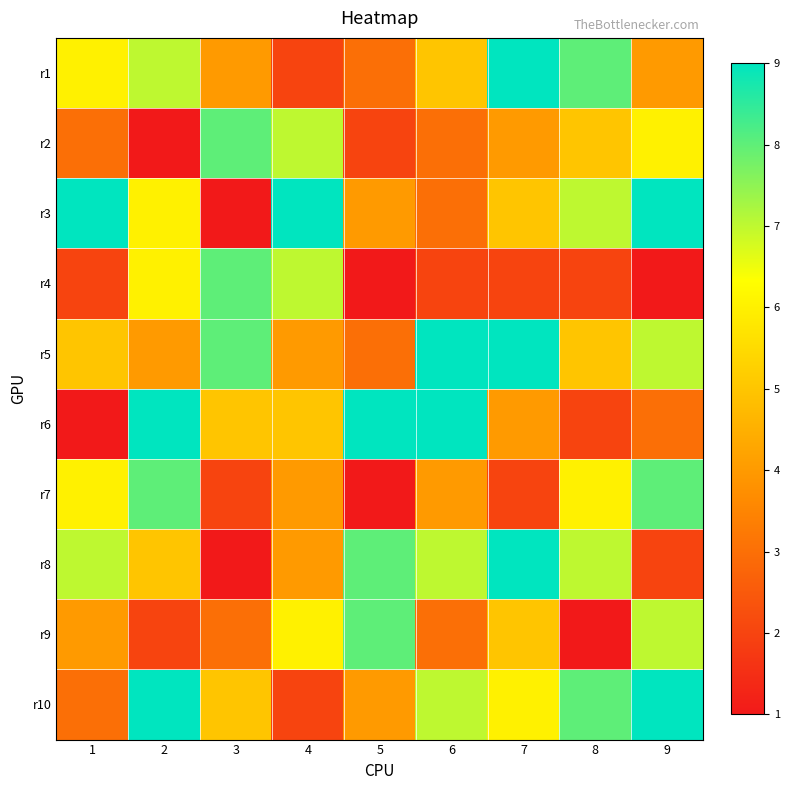

What is the total value across all series at 1?

46